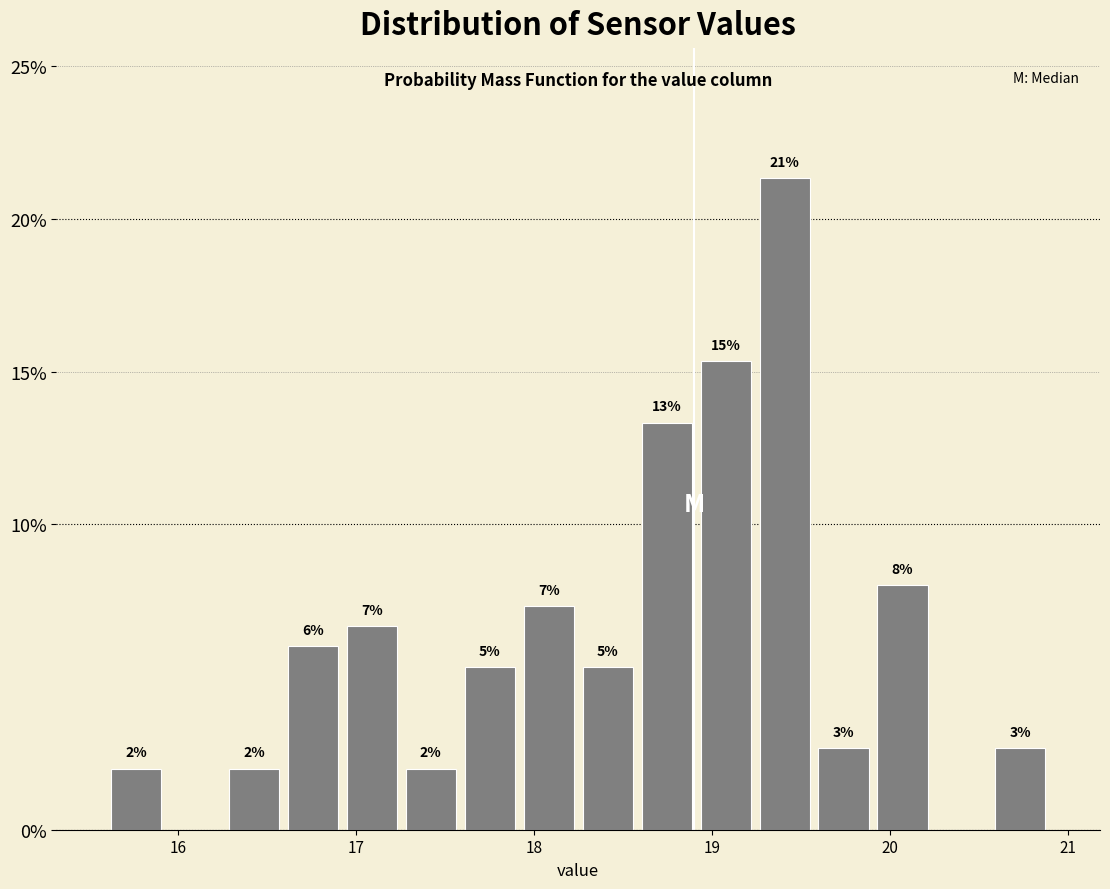

Read against the x-axis, roughly where is the centre of the tallest bar?

19.4